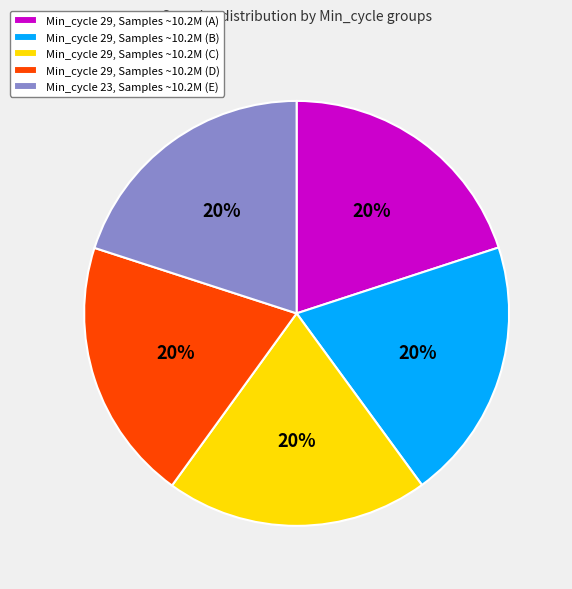

True or false: Min_cycle 29, Samples ~10.2M (B) accounts for 34% of the total.

False